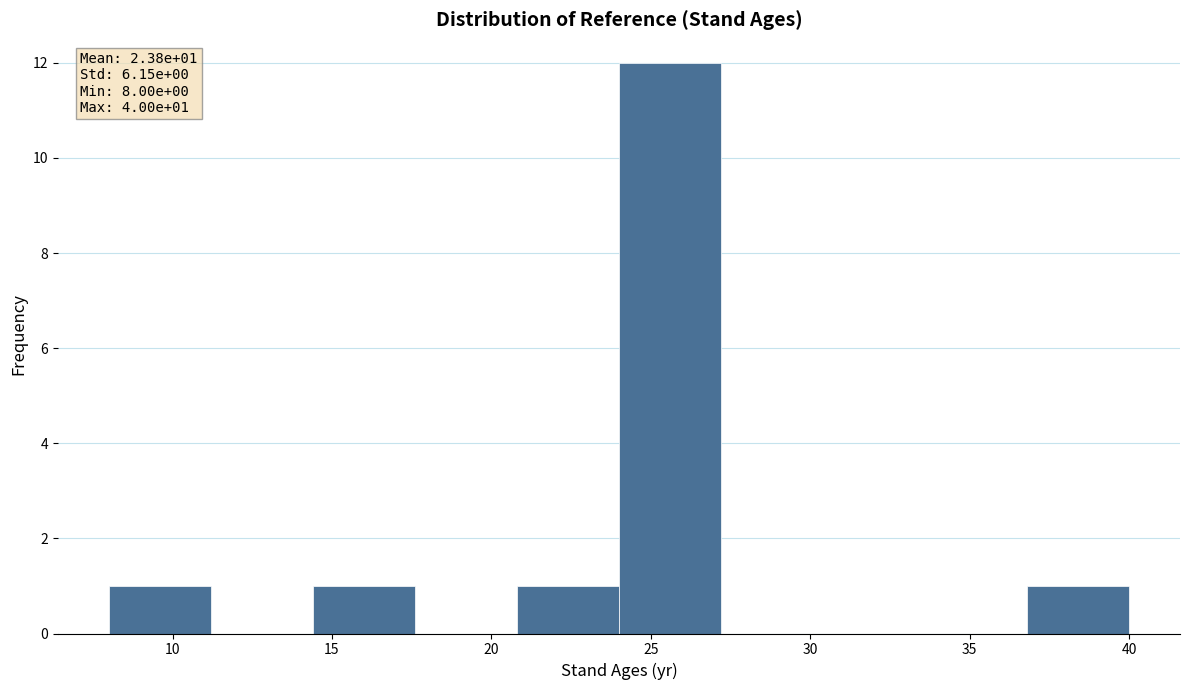

Over which range of the x-axis is the bar tallest?

24.0 to 27.2